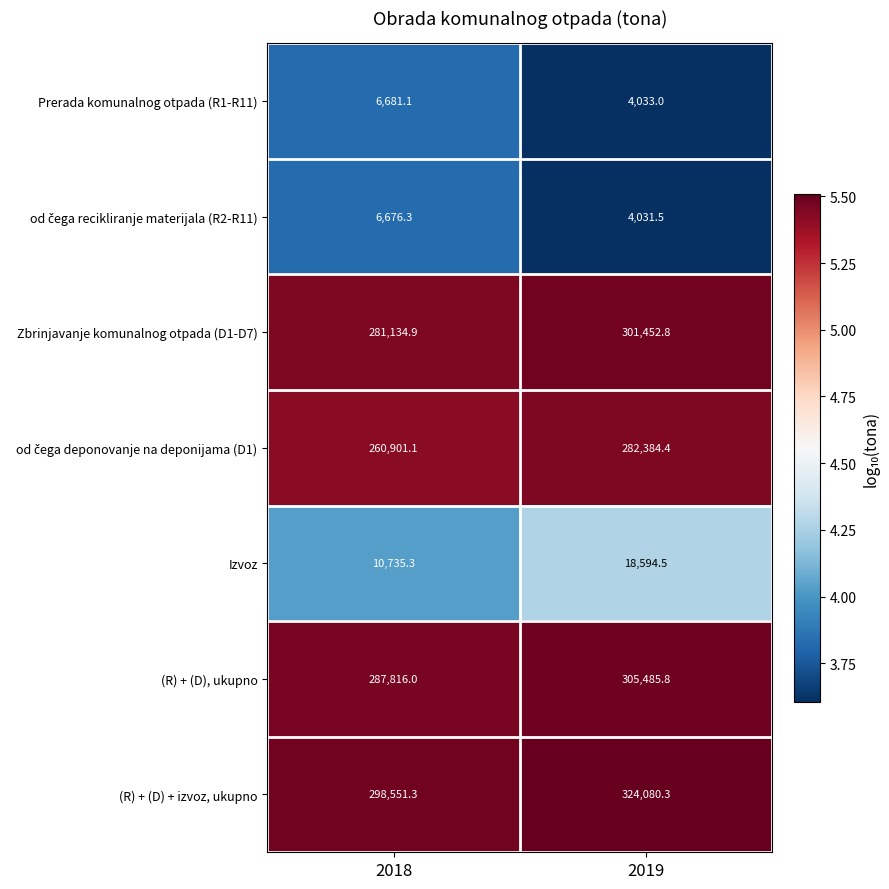

What is the difference between the maximum and minimum values in the (R) + (D), ukupno series?

17669.8